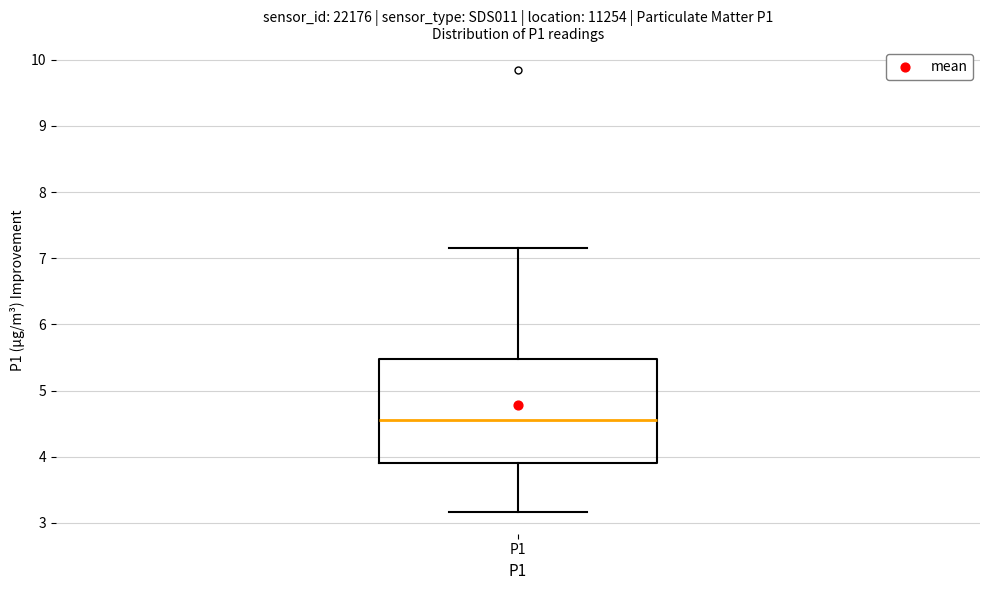

Where does the lower whisker of the box for P1 end on the y-axis? The values are not printed on the chart, so give them approximately, as read against the axis.

3.2